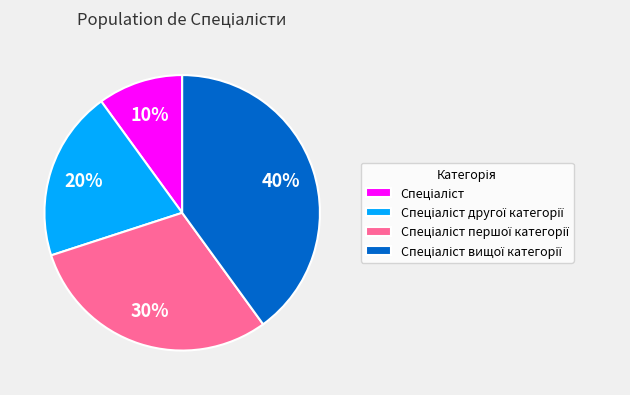

To the nearest percent, what is the average slice percentage?

25%